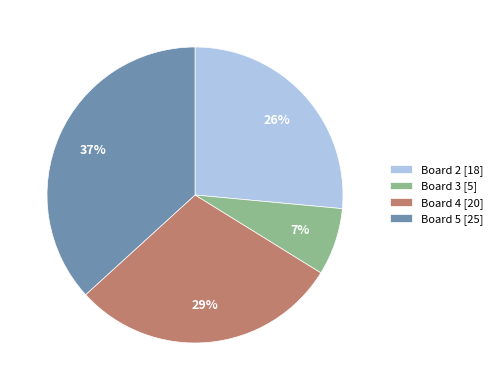

The Board 4 [20] slice represents 29% of the pie. True or false?

True